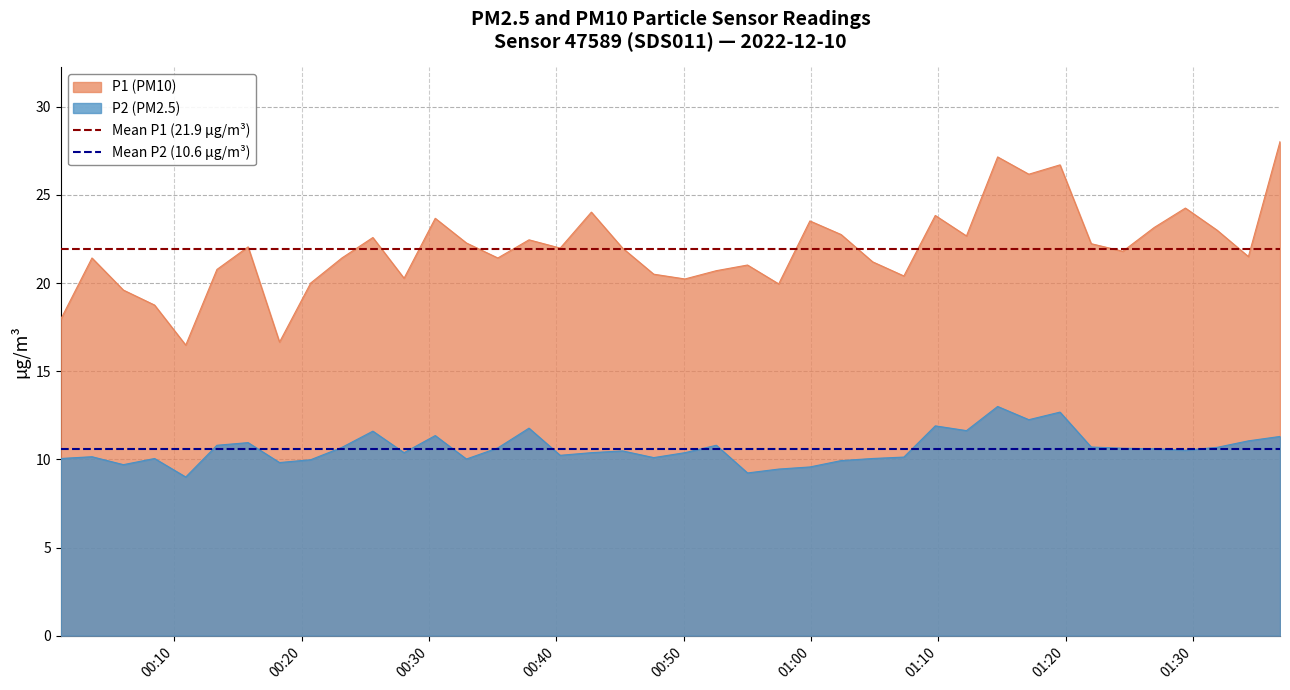

True or false: P2 (PM2.5) and P1 (PM10) cross at least once.

False